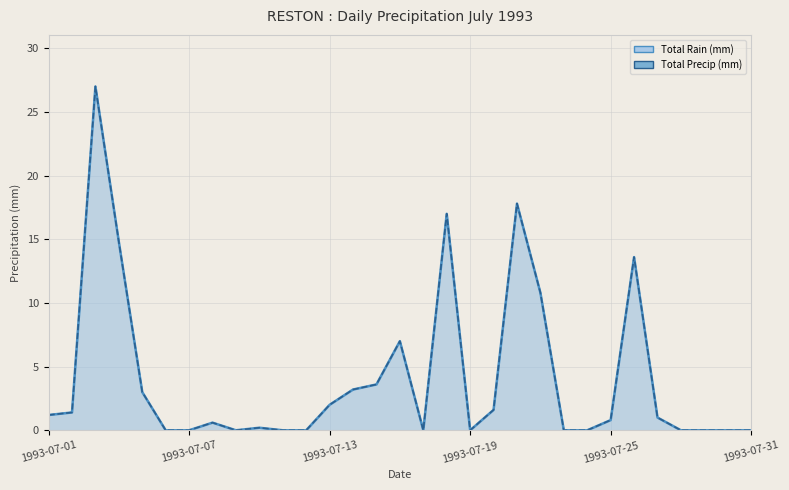

True or false: Total Rain (mm) has more than 2 points higher than both neighbors.

True